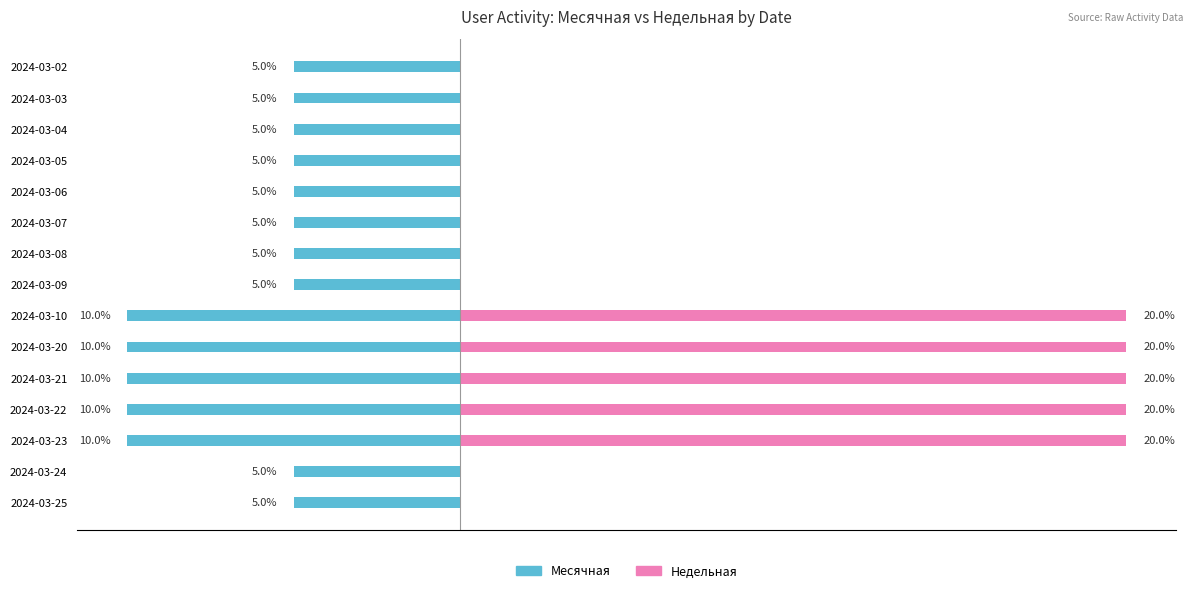

What are all the series names shown in the legend?

Месячная, Недельная